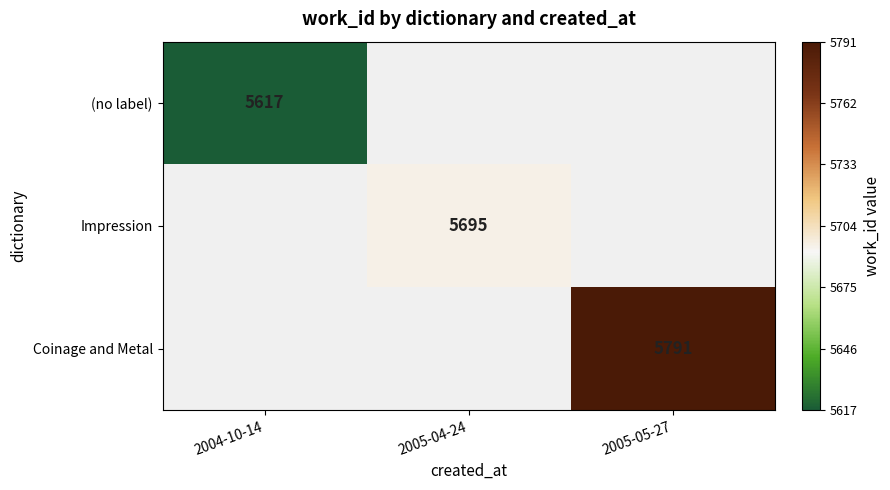

True or false: (no label) has a value of 5617 at 2004-10-14.

True